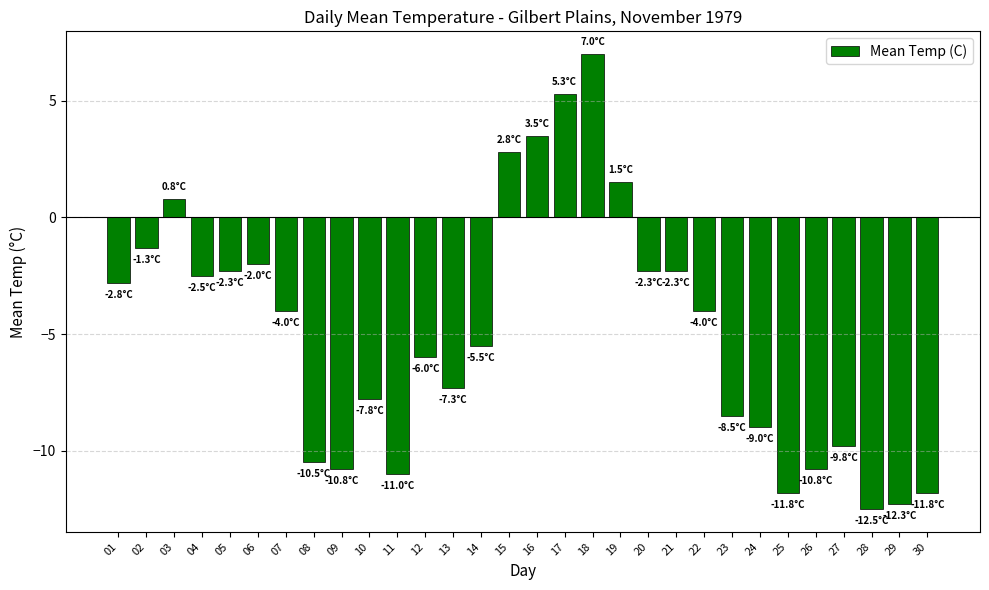

At which category does the chart reach its peak across all series?

18